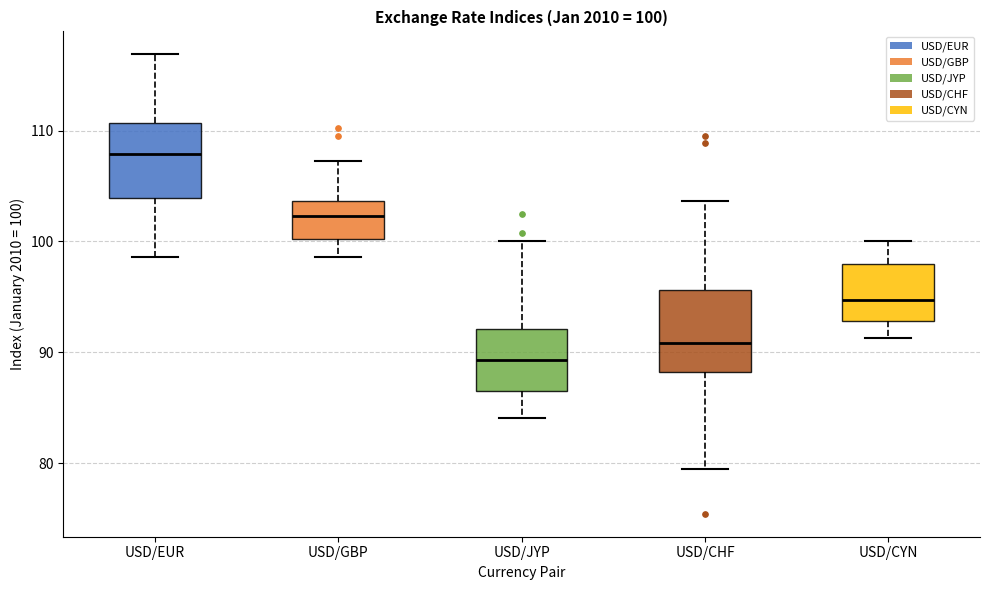

Which box has the highest median line?

USD/EUR